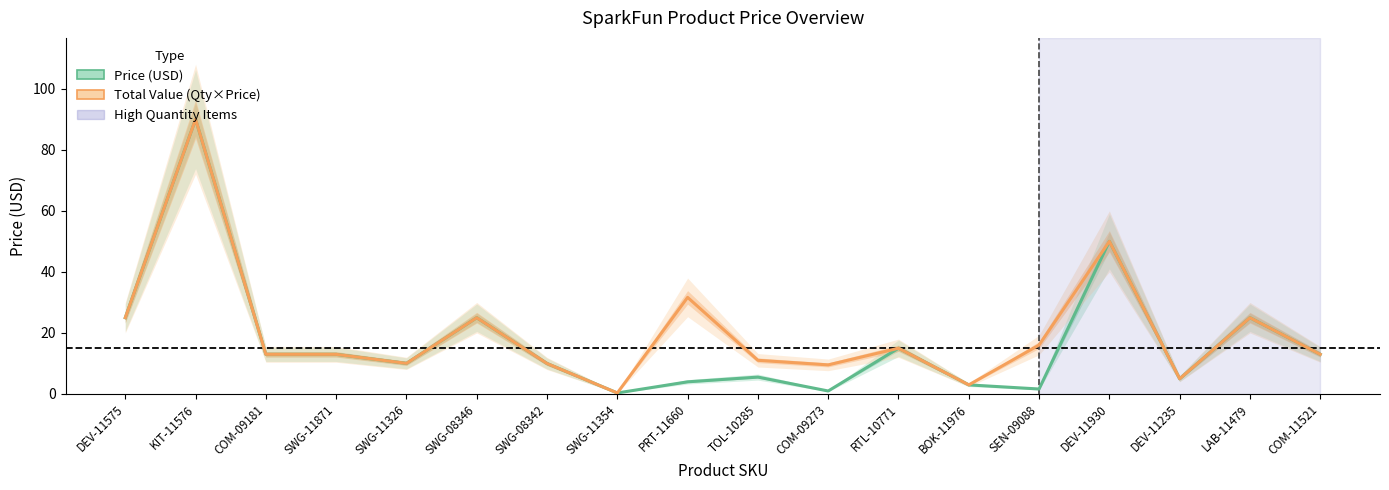

At how many categories does at least one series exceed 56?

1